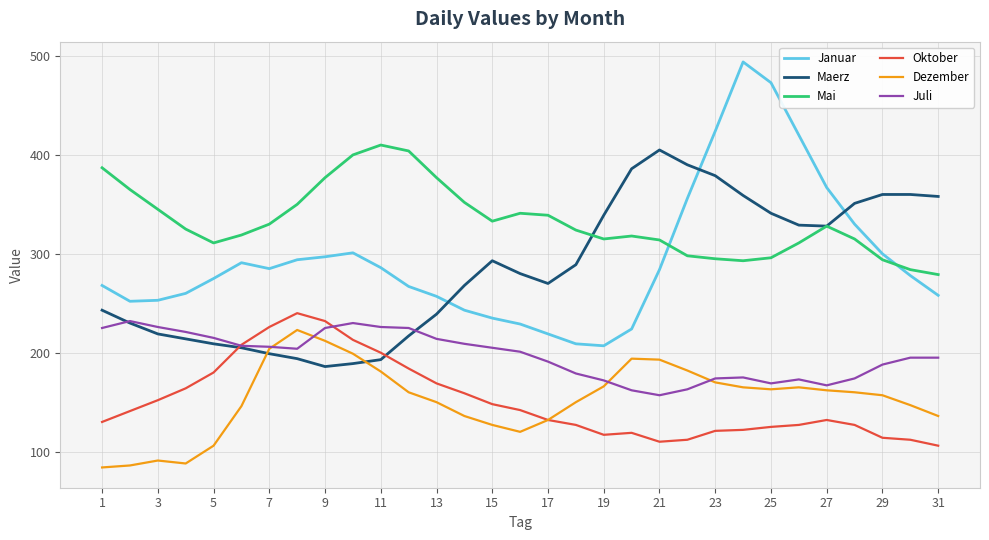

What is the highest value of the Dezember series?

223